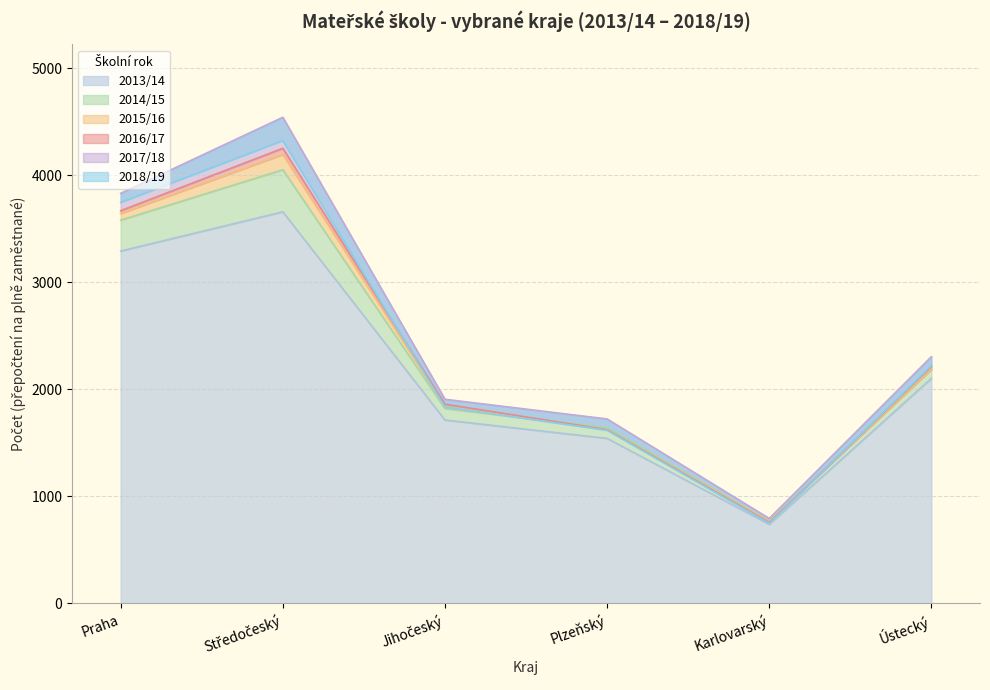

Which category has the lowest value in the 2013/14 series?

Karlovarský